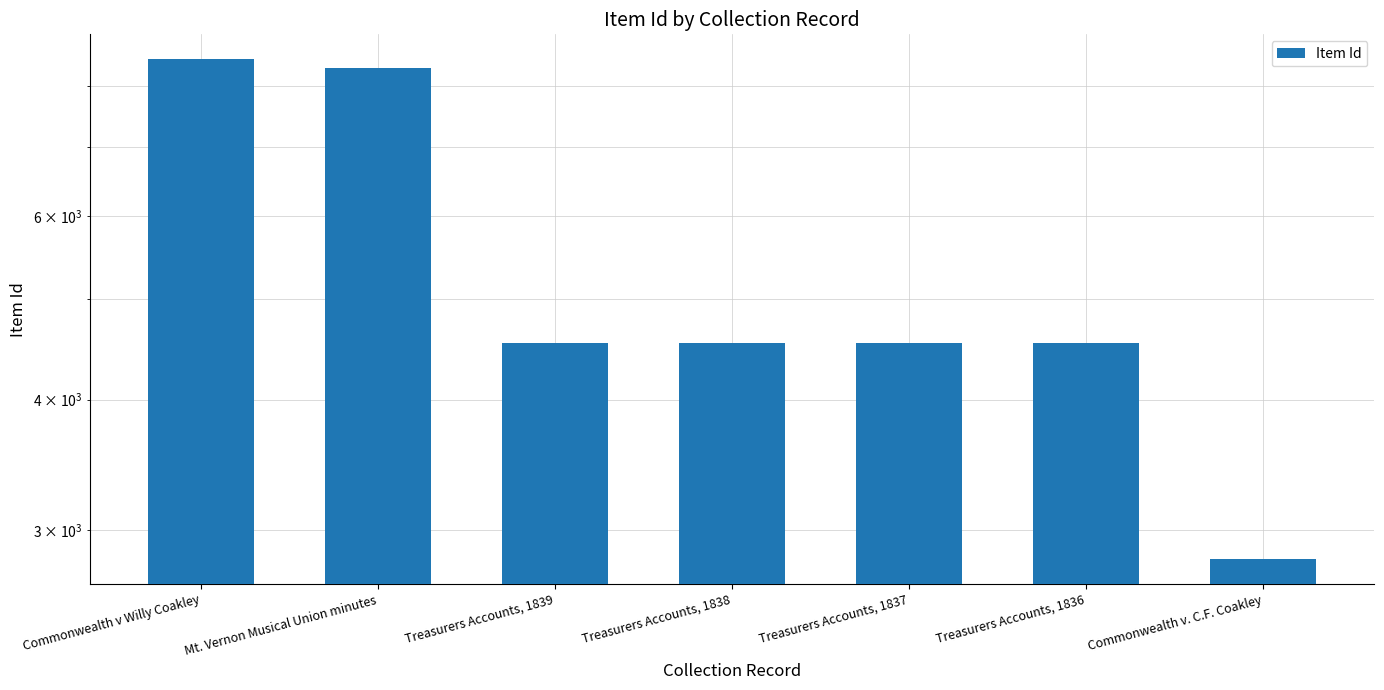

At which category does the chart reach its minimum across all series?

Commonwealth v. C.F. Coakley